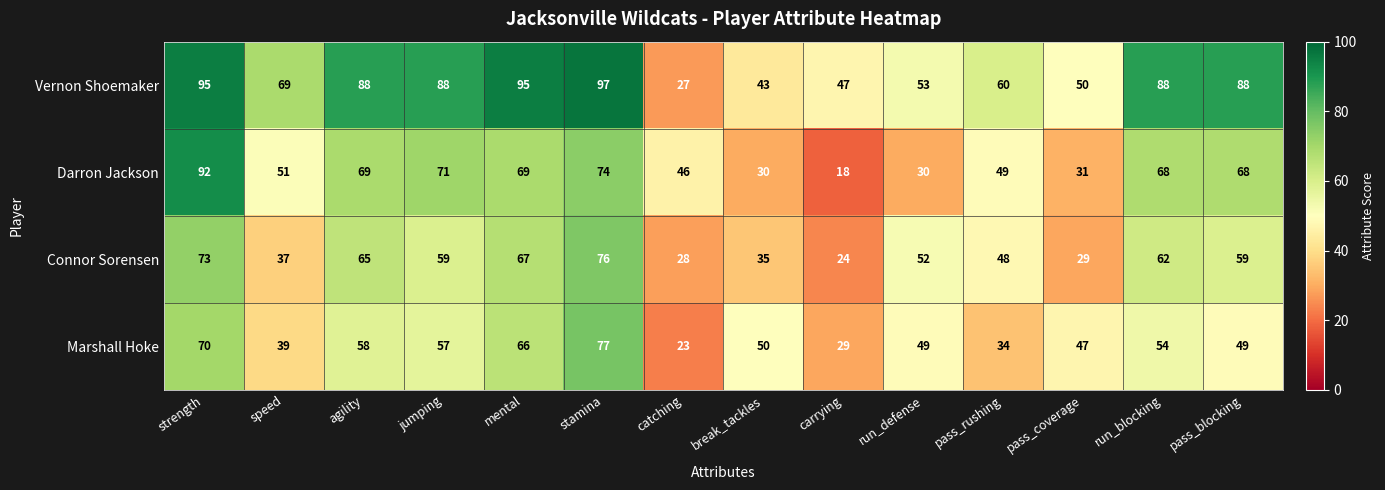

What is the average value of the Vernon Shoemaker series?

71